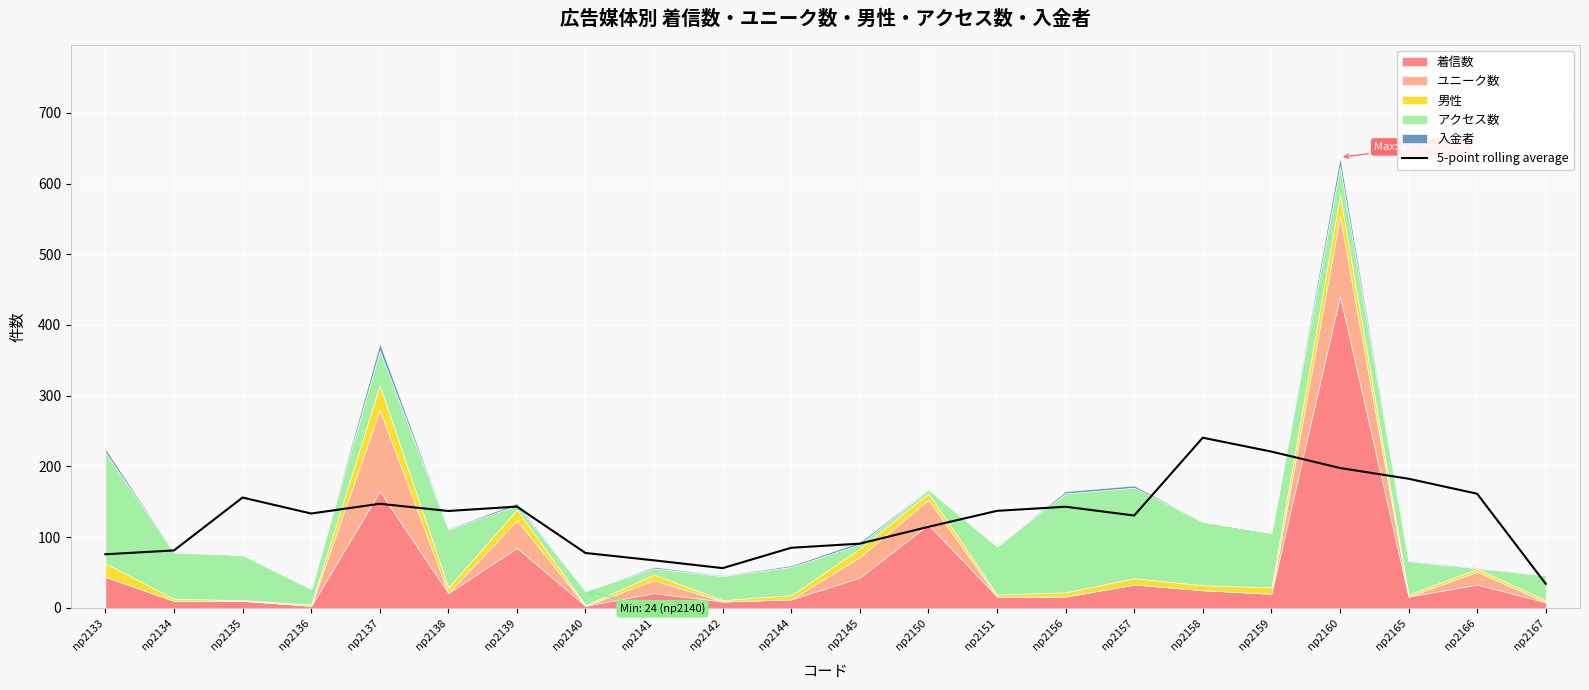

At which category does the data reach its first local valley?

np2136